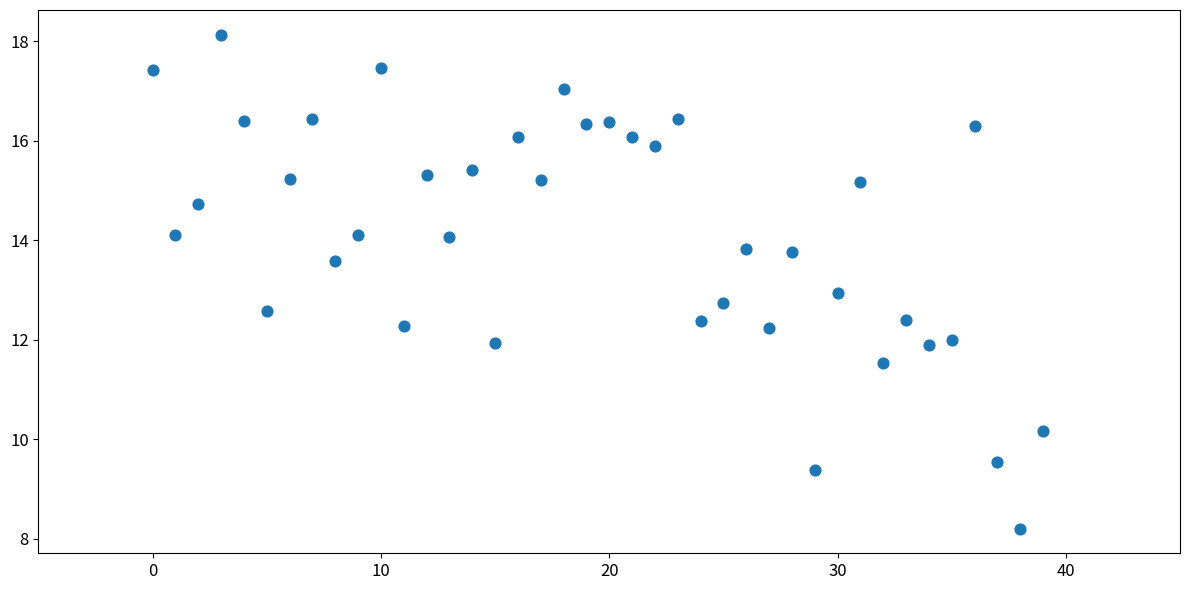

What is the range of Y values (max minus min)?

9.9